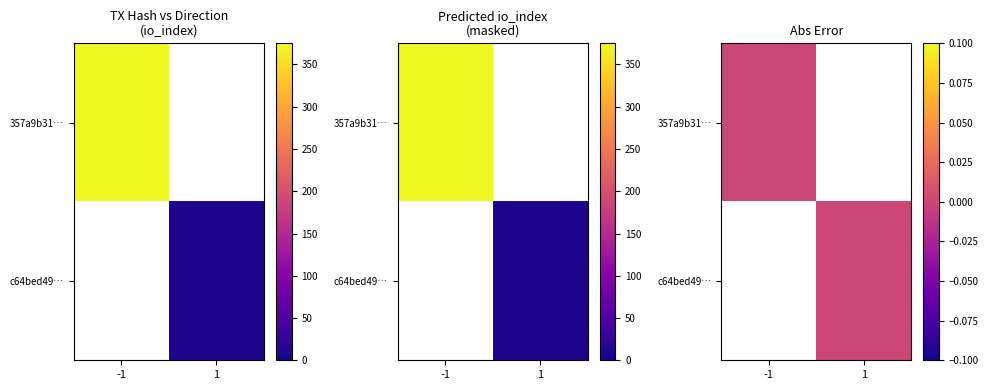

How many 357a9b310888894d26ec68e606594ed6248bcfa values are between -1 and 375?

2